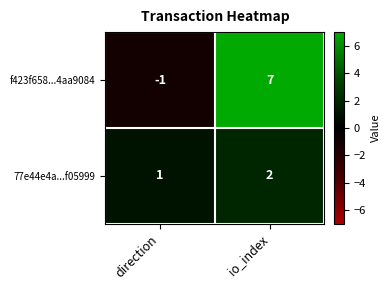

What is the sum of all 77e44e4a...f05999 values?

3